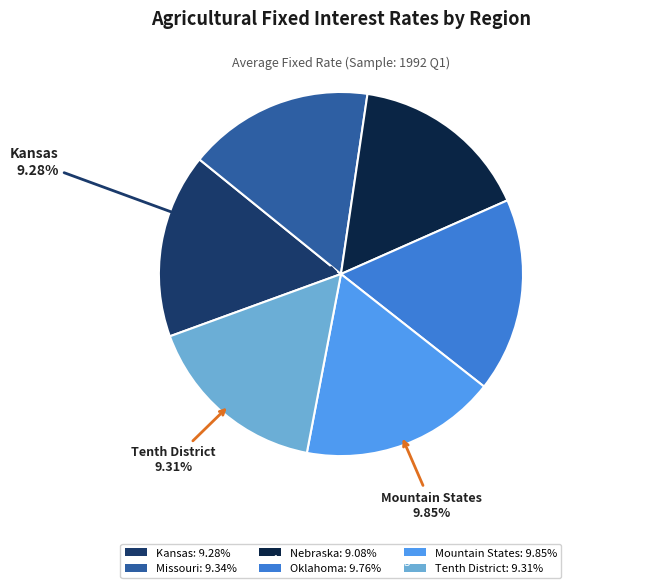

Is it true that Missouri is 8% of the pie?

False